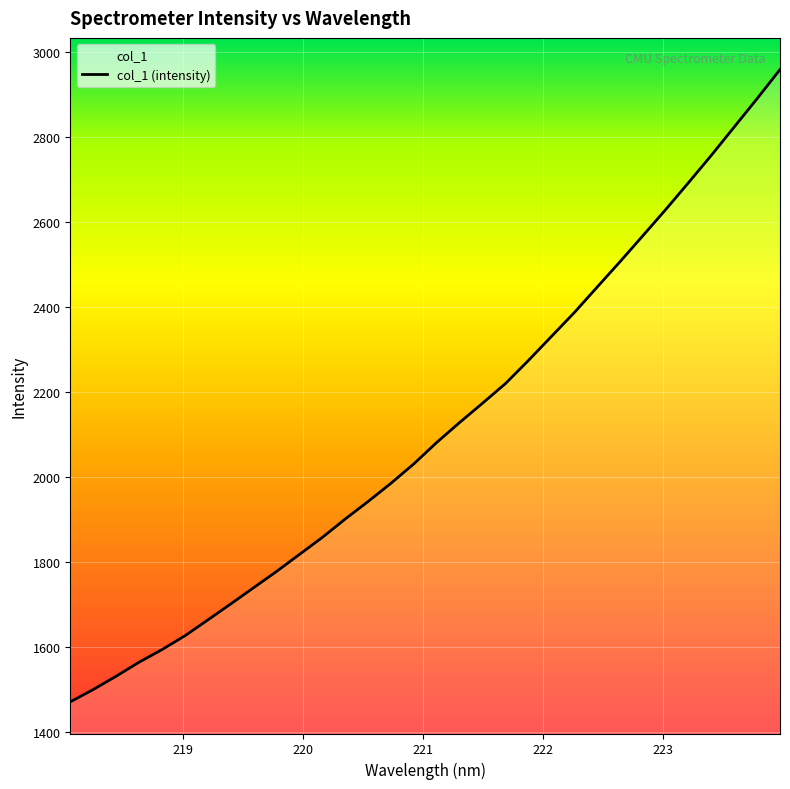

What is the greatest value displayed?

2958.2